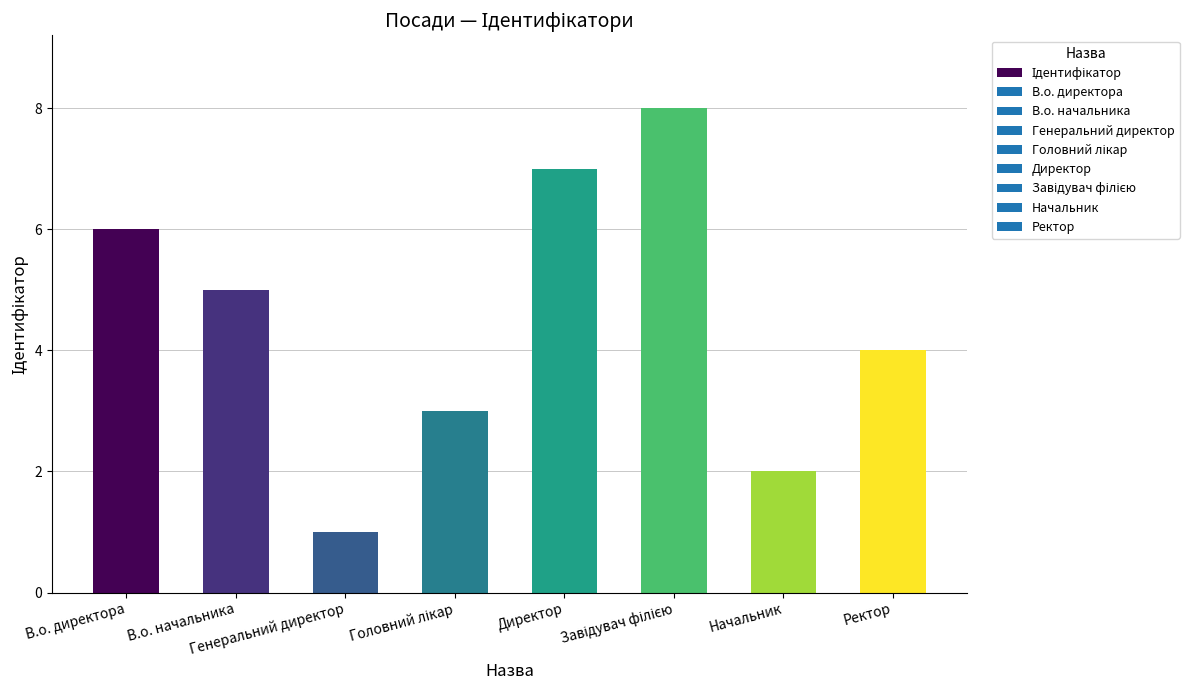

Approximately how many times larger is the value at Директор compared to В.о. директора?

1.2